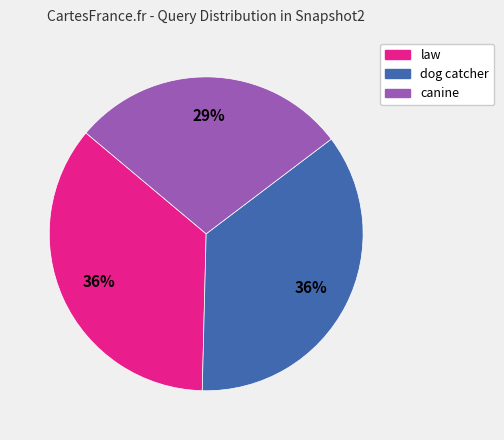

Count the number of slices in the pie.

3